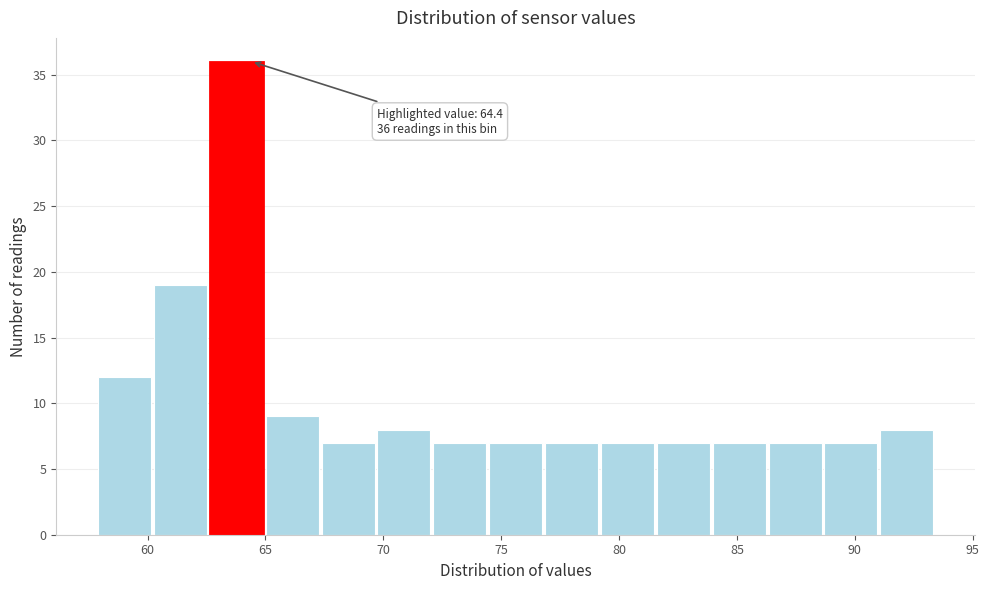

Which range on the x-axis has the tallest bar?

62.5 to 65.0